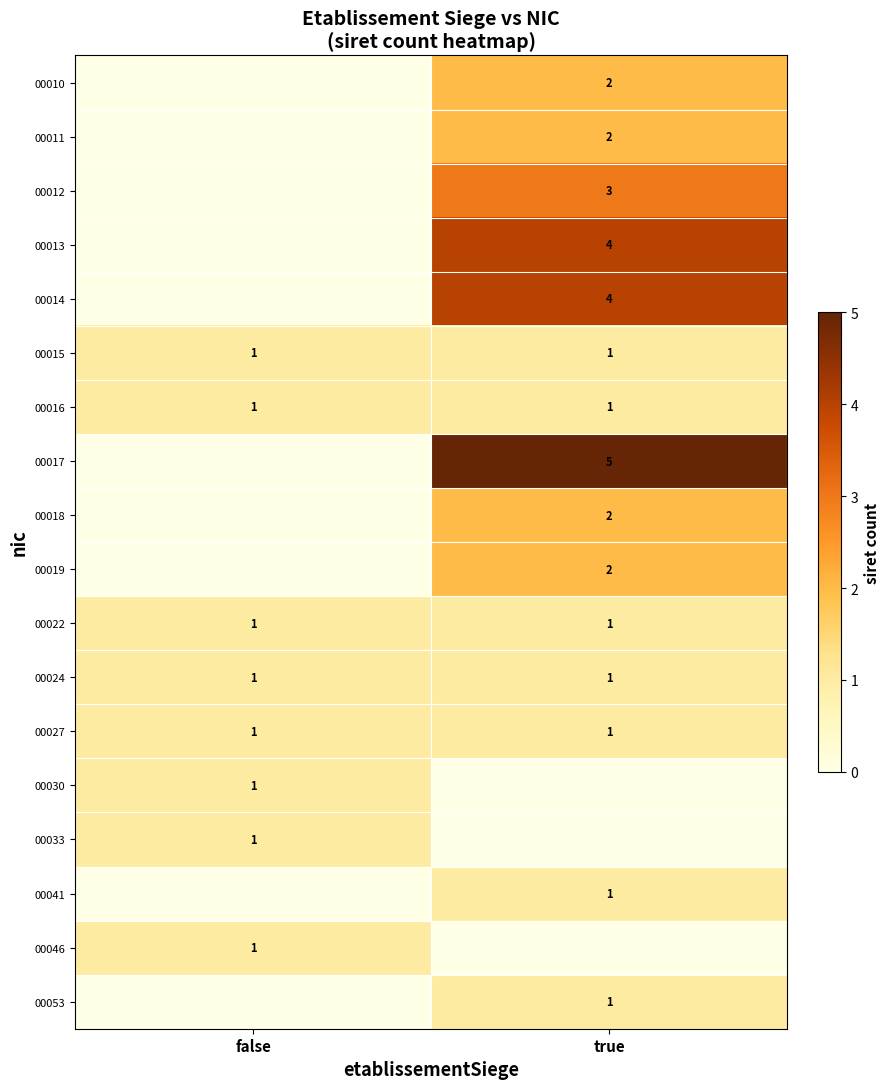

True or false: 00016 has a value of 1 at true.

True